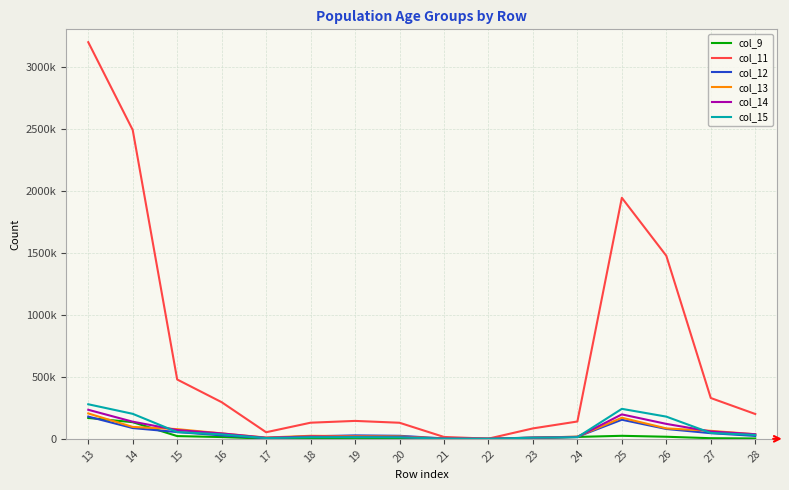

What are all the series names shown in the legend?

col_9, col_11, col_12, col_13, col_14, col_15